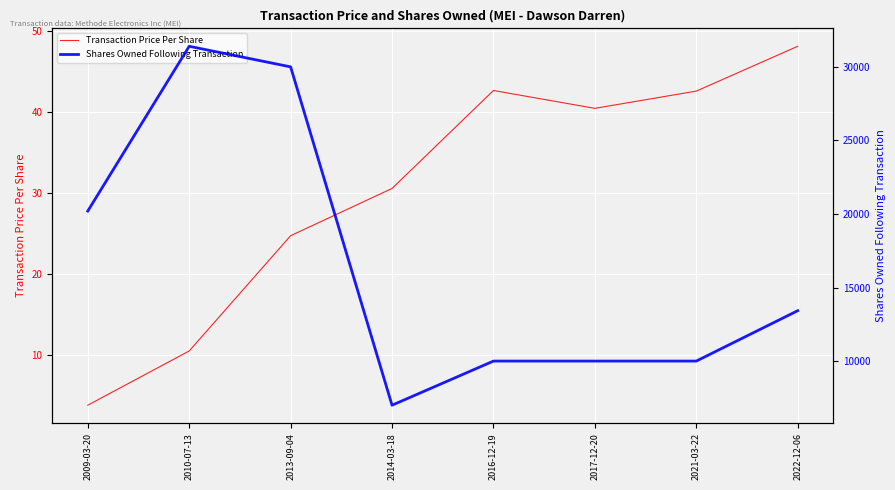

At which category is the sum across all series the highest?

2010-07-13